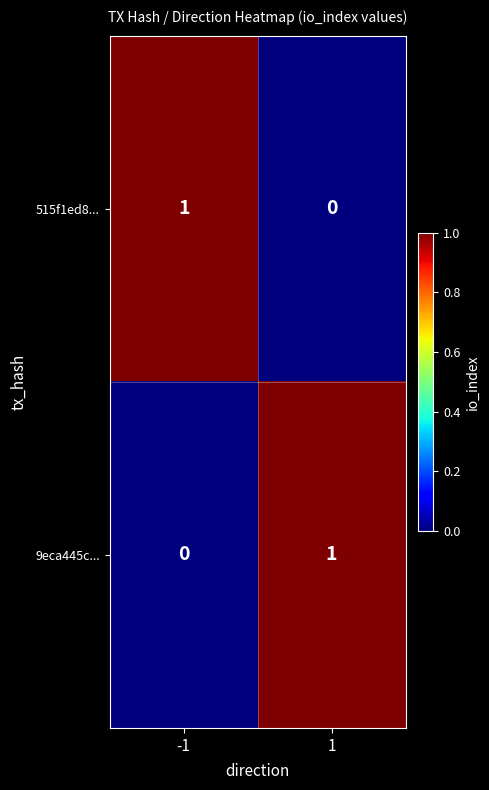

How many values in the 9eca445c... series are below 1?

1